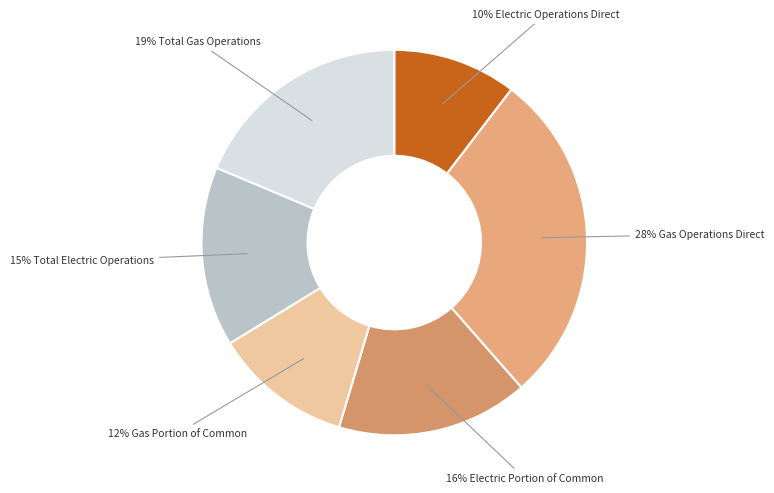

How many slices are in this pie chart?

6